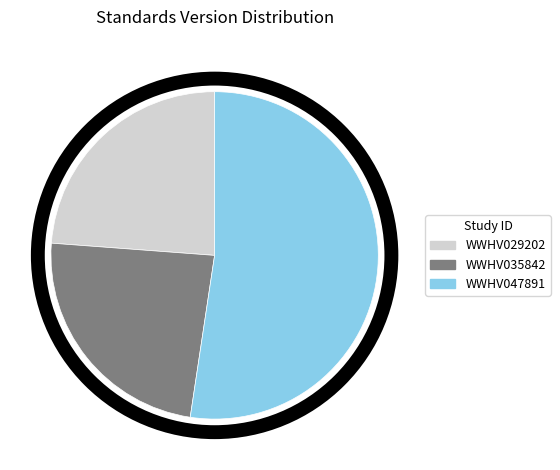

How many slices are in this pie chart?

3